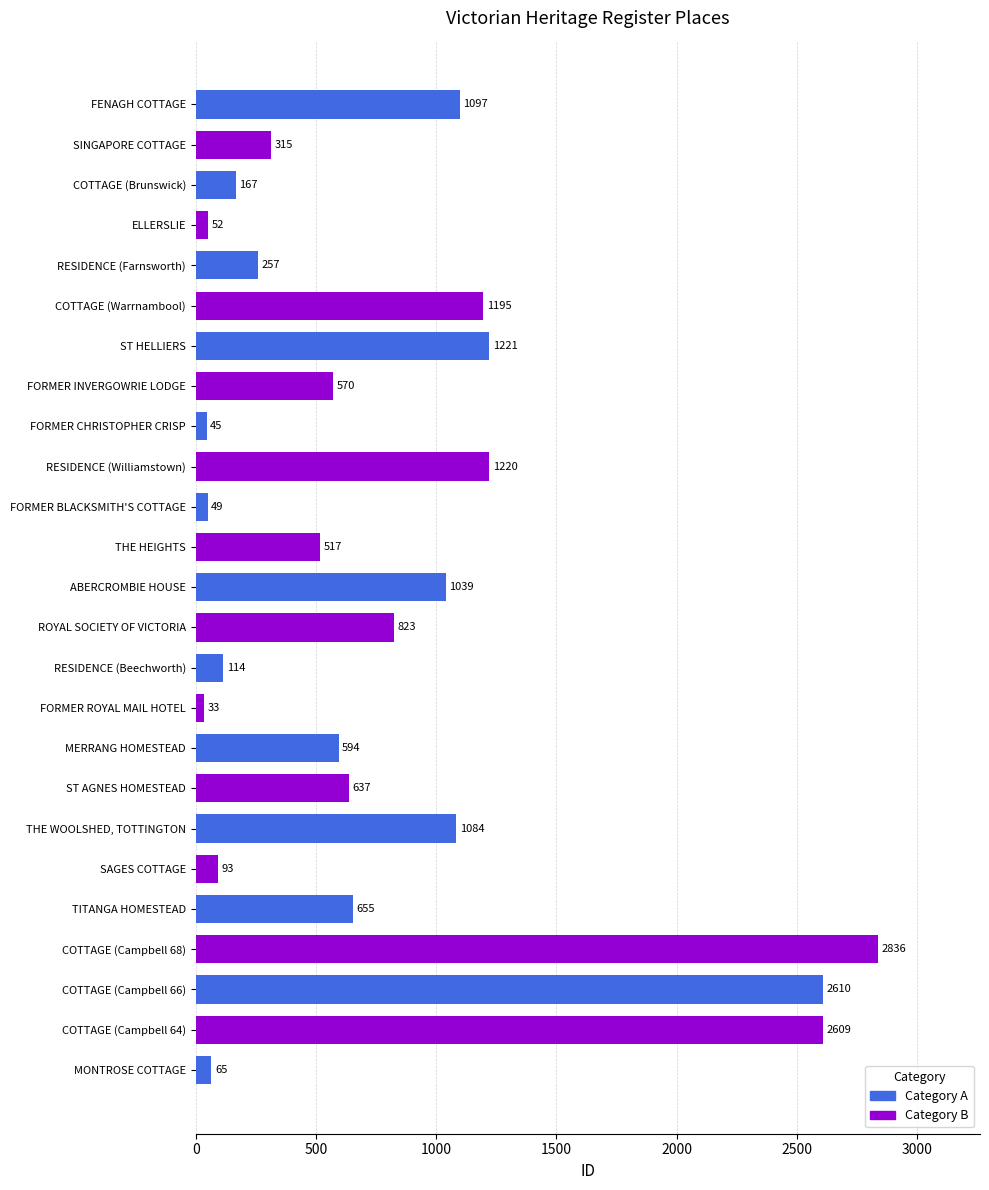

Reading top to bottom, extract all data points from this chart.

FENAGH COTTAGE=1097	SINGAPORE COTTAGE=315	COTTAGE (Brunswick)=167	ELLERSLIE=52	RESIDENCE (Farnsworth)=257	COTTAGE (Warrnambool)=1195	ST HELLIERS=1221	FORMER INVERGOWRIE LODGE=570	FORMER CHRISTOPHER CRISP=45	RESIDENCE (Williamstown)=1220	FORMER BLACKSMITH'S COTTAGE=49	THE HEIGHTS=517	ABERCROMBIE HOUSE=1039	ROYAL SOCIETY OF VICTORIA=823	RESIDENCE (Beechworth)=114	FORMER ROYAL MAIL HOTEL=33	MERRANG HOMESTEAD=594	ST AGNES HOMESTEAD=637	THE WOOLSHED, TOTTINGTON=1084	SAGES COTTAGE=93	TITANGA HOMESTEAD=655	COTTAGE (Campbell 68)=2836	COTTAGE (Campbell 66)=2610	COTTAGE (Campbell 64)=2609	MONTROSE COTTAGE=65